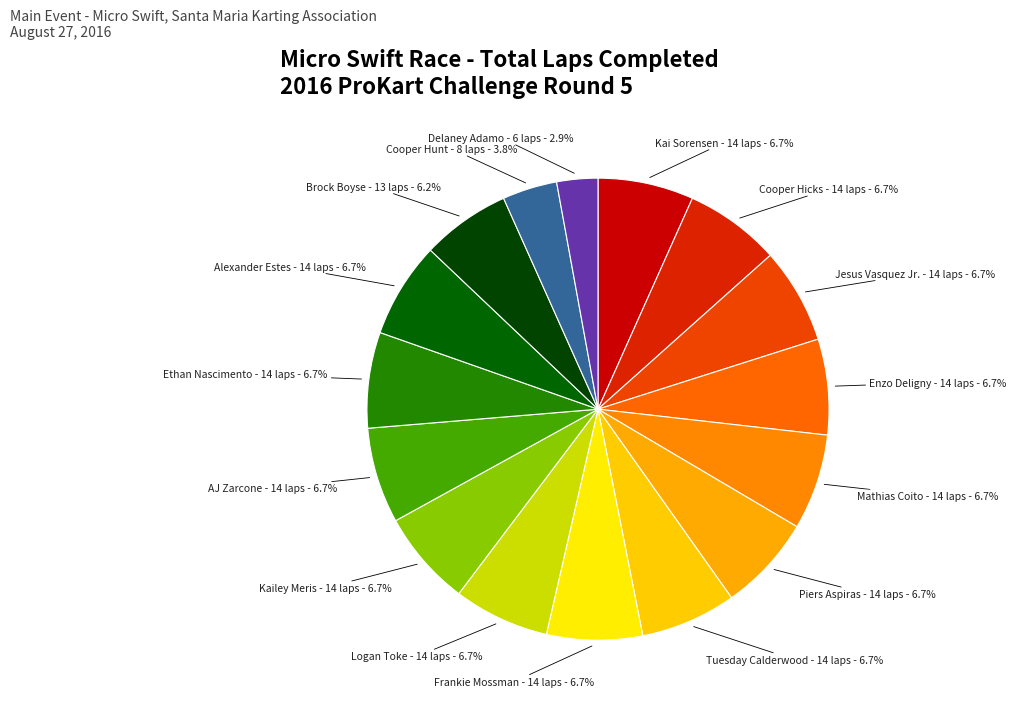

How many slices are in this pie chart?

16